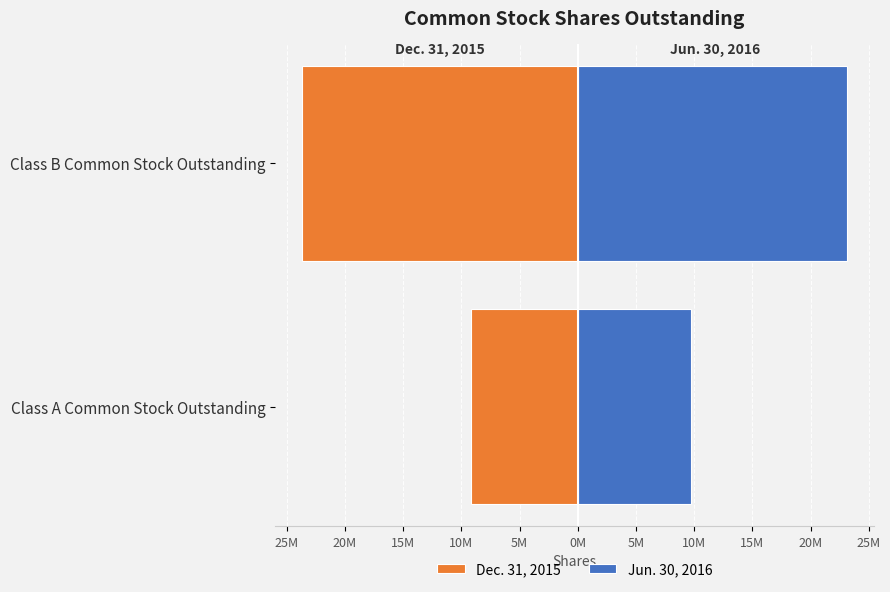

Which series has the widest spread of values?

Dec. 31, 2015